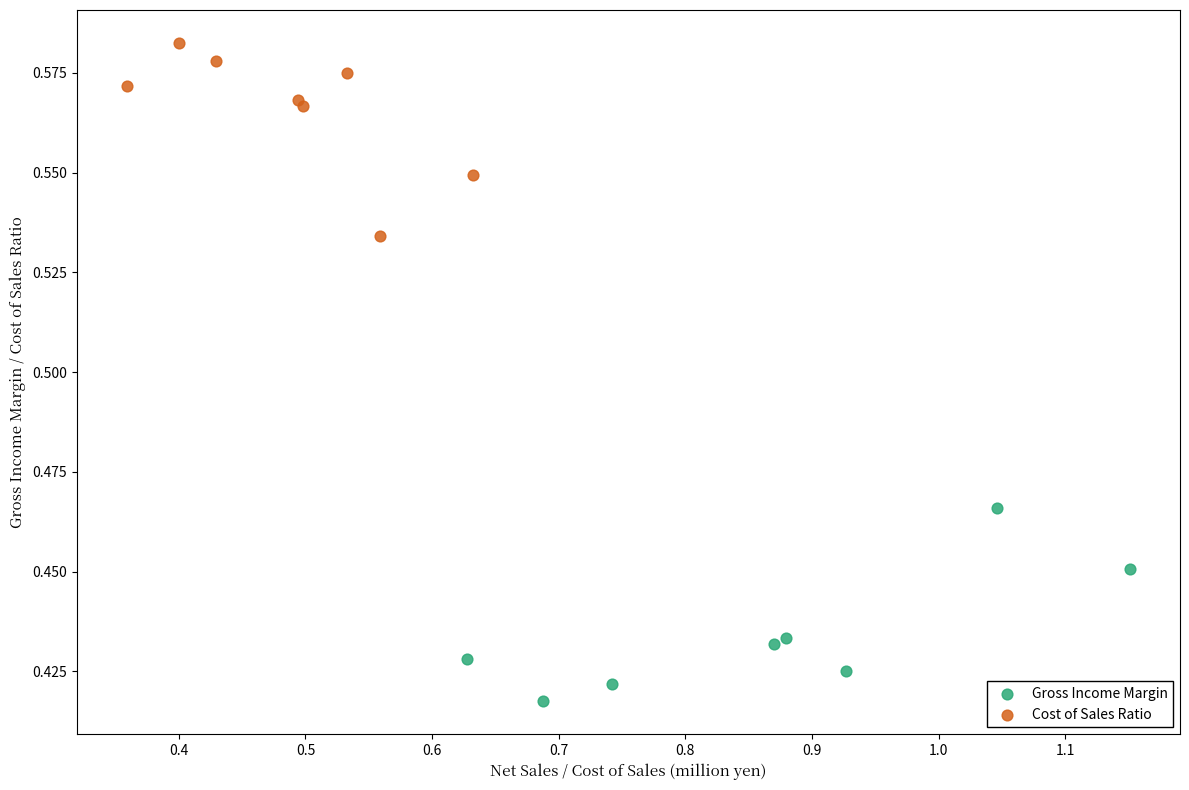

Which series contains the highest Y value?

Cost of Sales Ratio